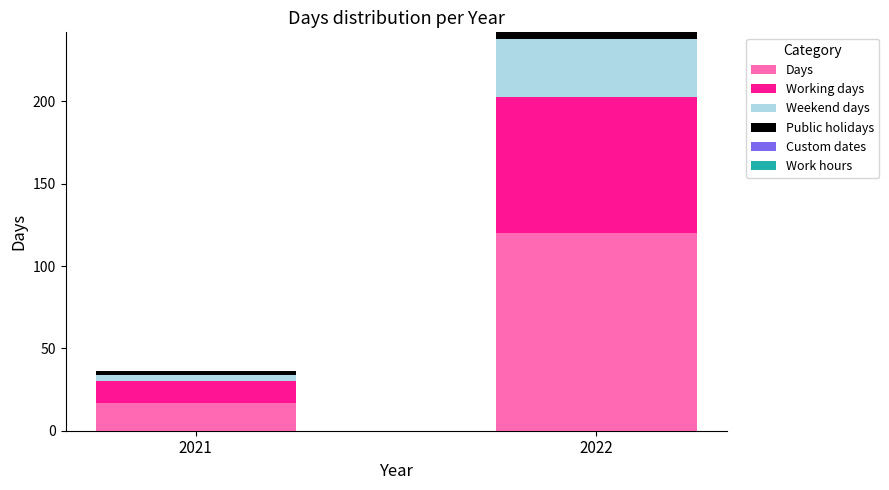

Are the bars grouped side by side (vs. stacked)?

No